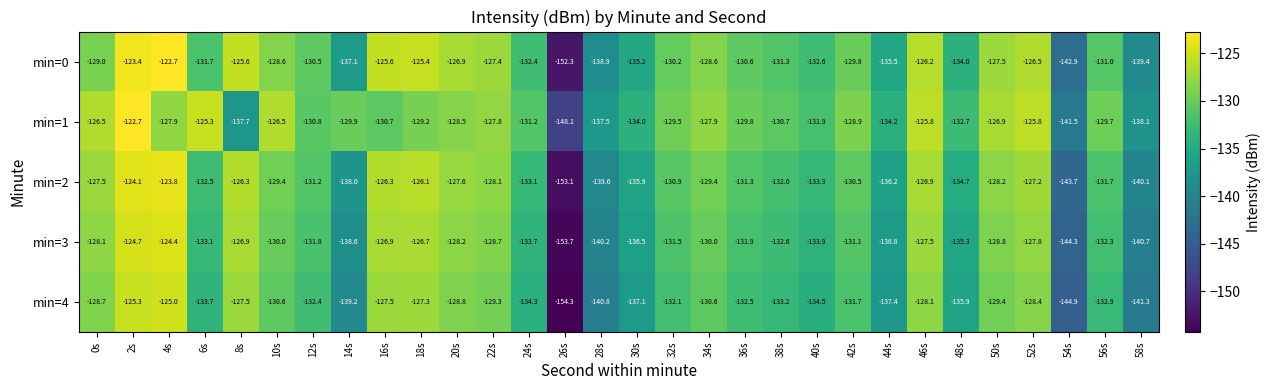

Where is min=3 nearest to the value -139?

14s